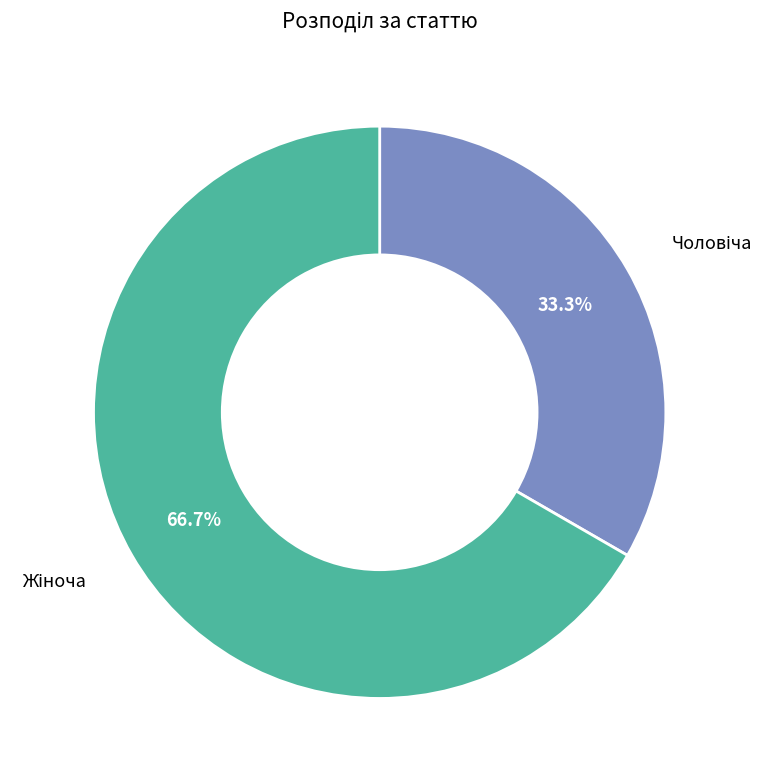

How many segments does this pie chart have?

2